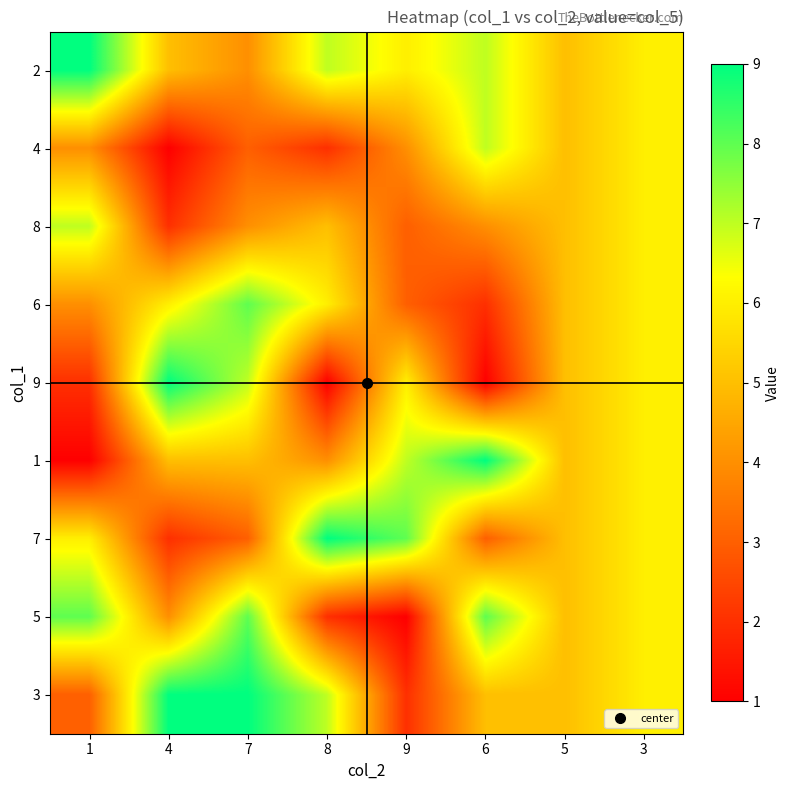

What is the difference between the highest and lowest values at 6?

8